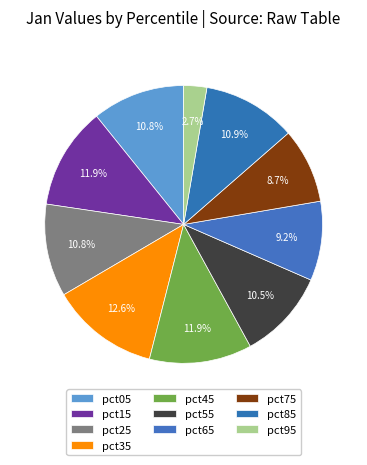

Is it true that pct35 is 13% of the pie?

True